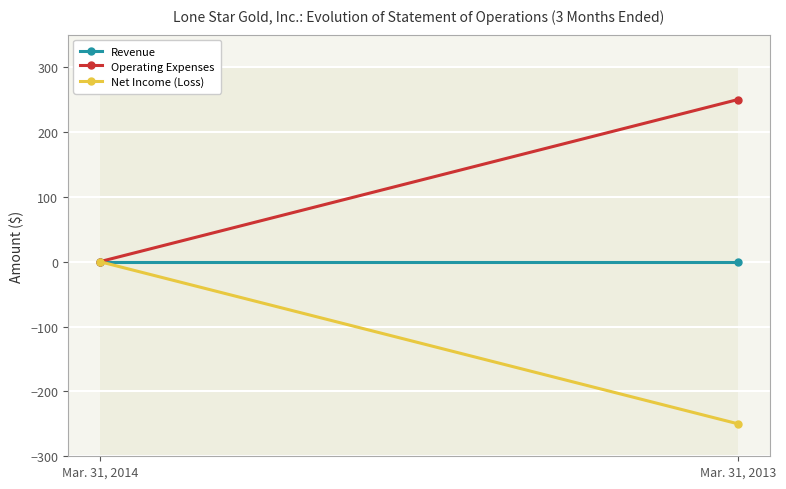

List the series in order of their peak value, highest first.

Operating Expenses, Revenue, Net Income (Loss)